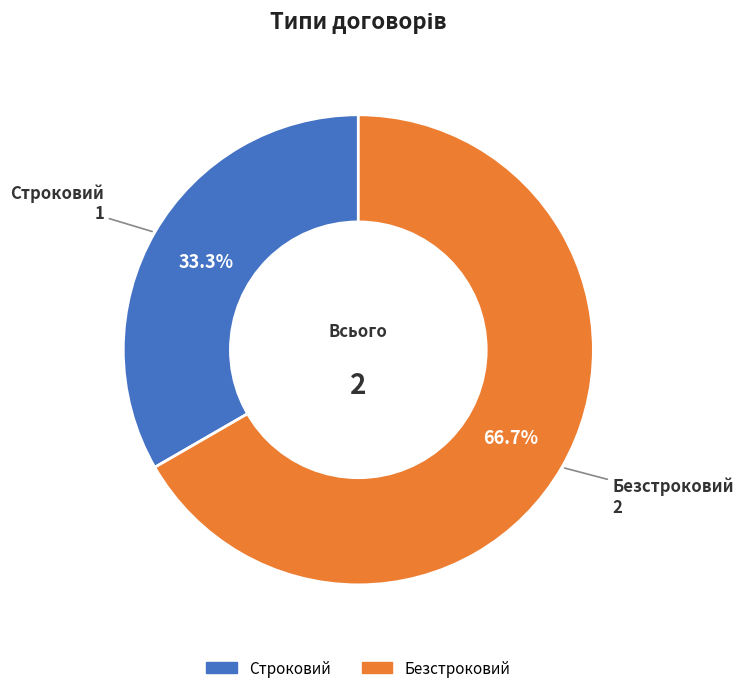

Is there any slice that represents more than half of the pie?

Yes